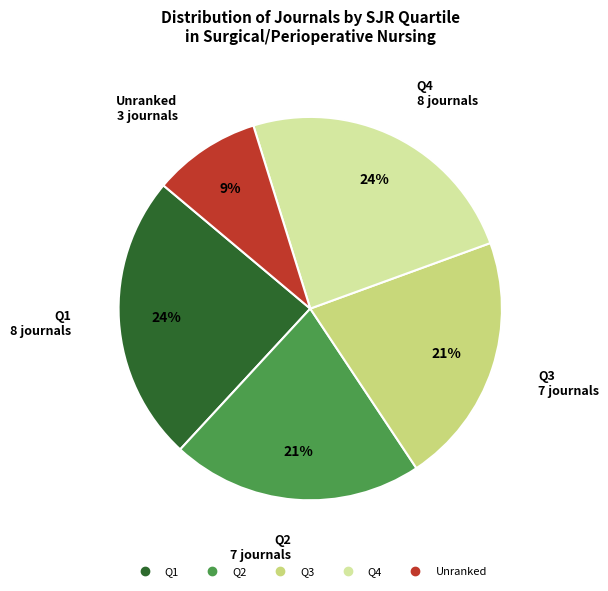

To the nearest percent, what is the average slice percentage?

20%